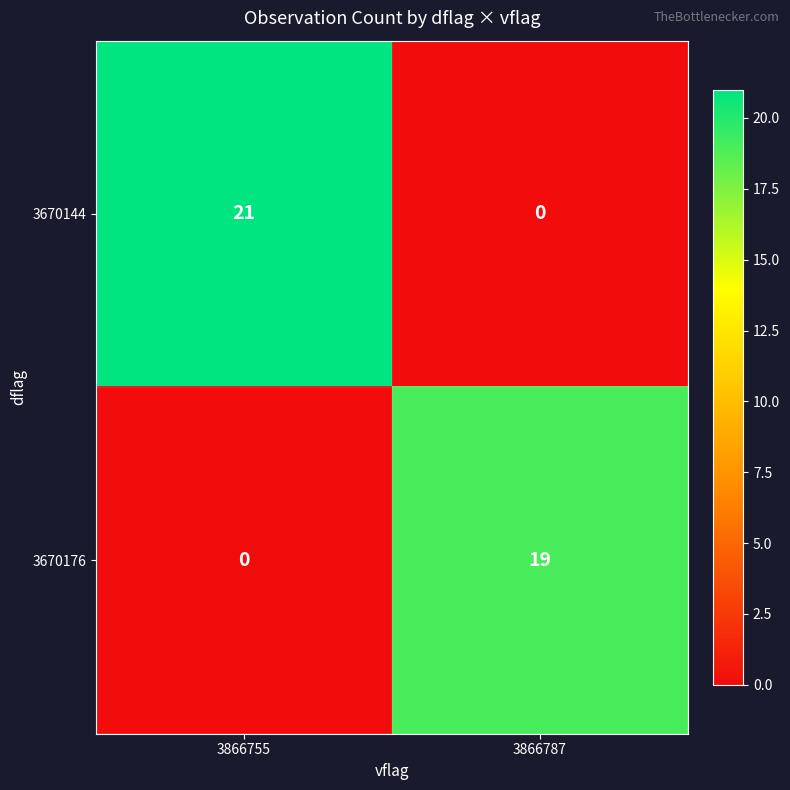

What is the difference between the maximum and minimum values in the 3670144 series?

21